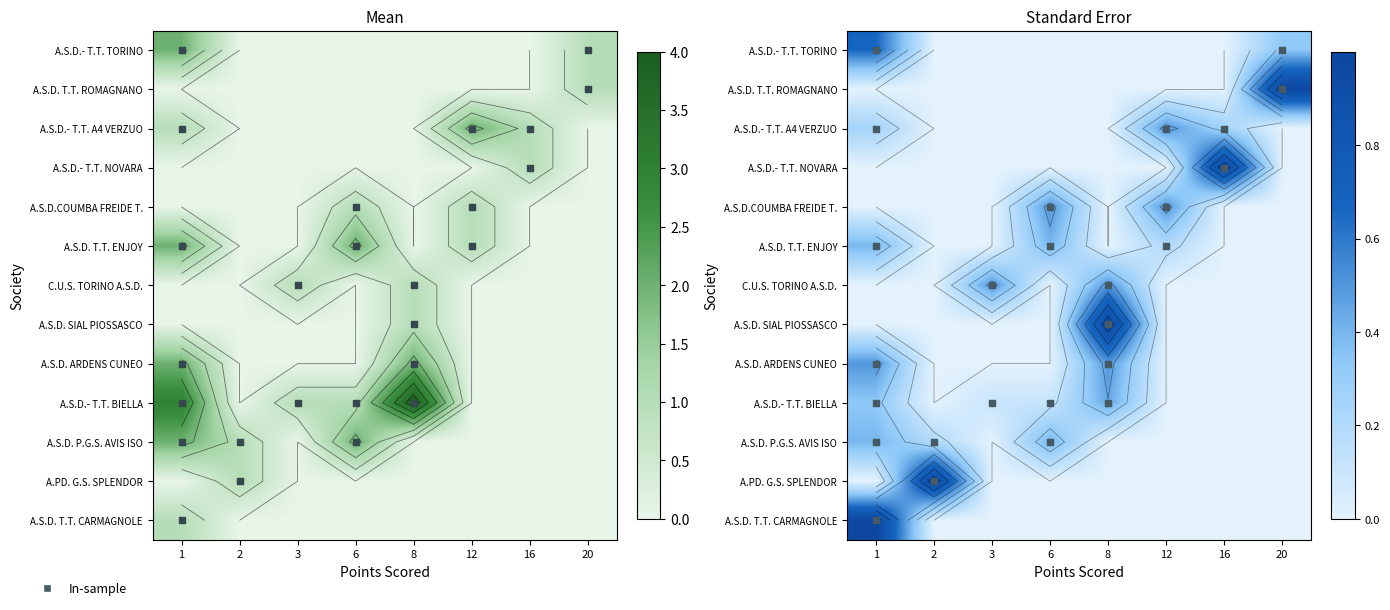

What is the total value across all series at 2?

1.2